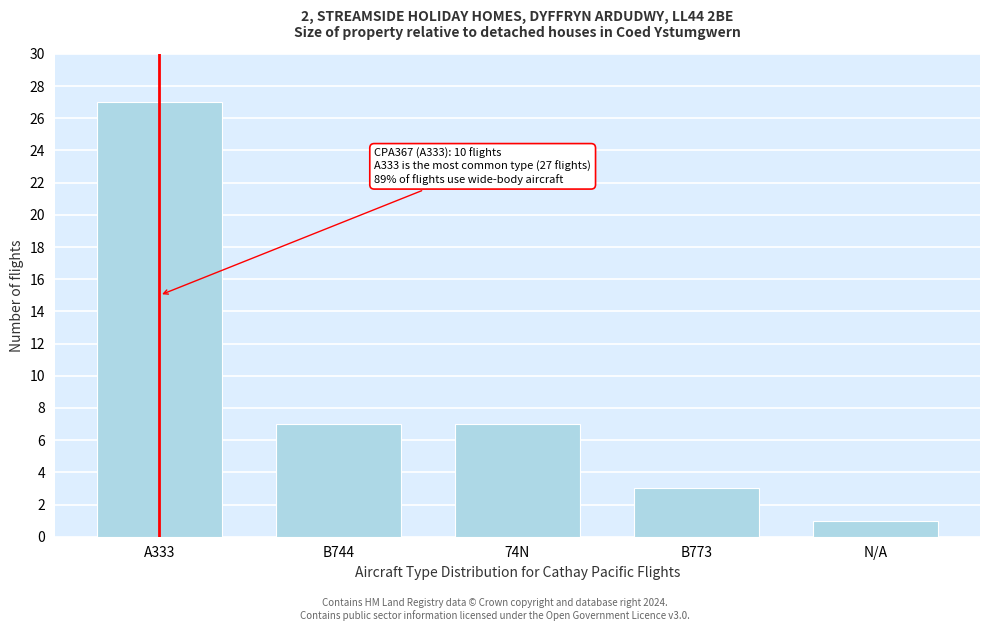

Reading left to right, what are all the values shown in this chart?

A333=27	B744=7	74N=7	B773=3	N/A=1